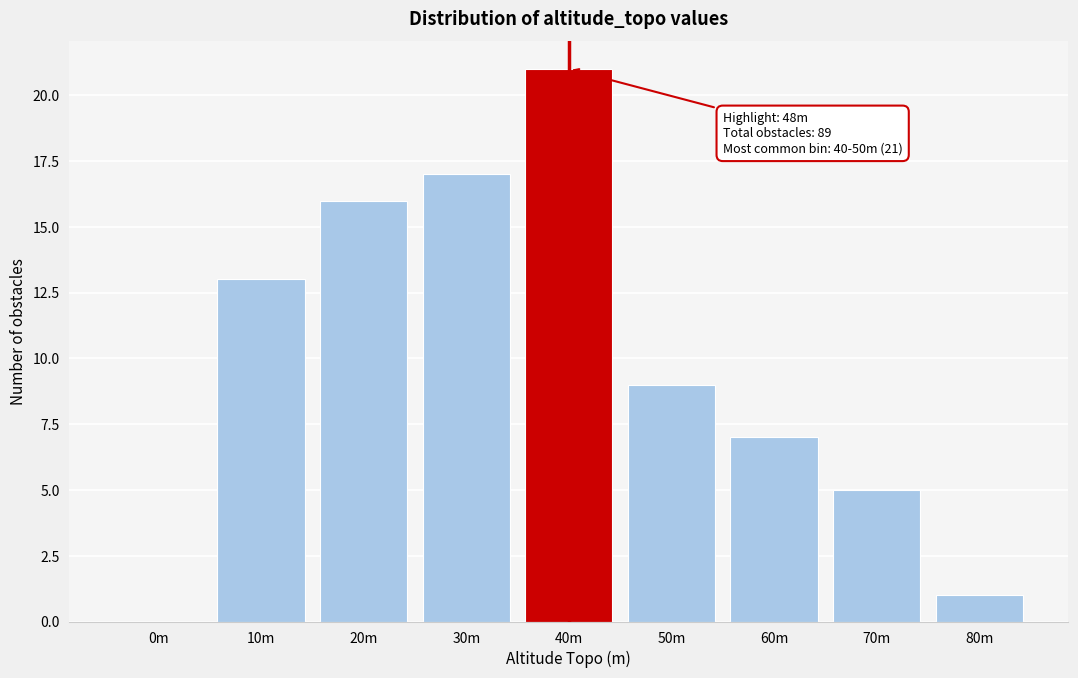

Reading right to left, extract all data points from this chart.

80m=1	70m=5	60m=7	50m=9	40m=21	30m=17	20m=16	10m=13	0m=0